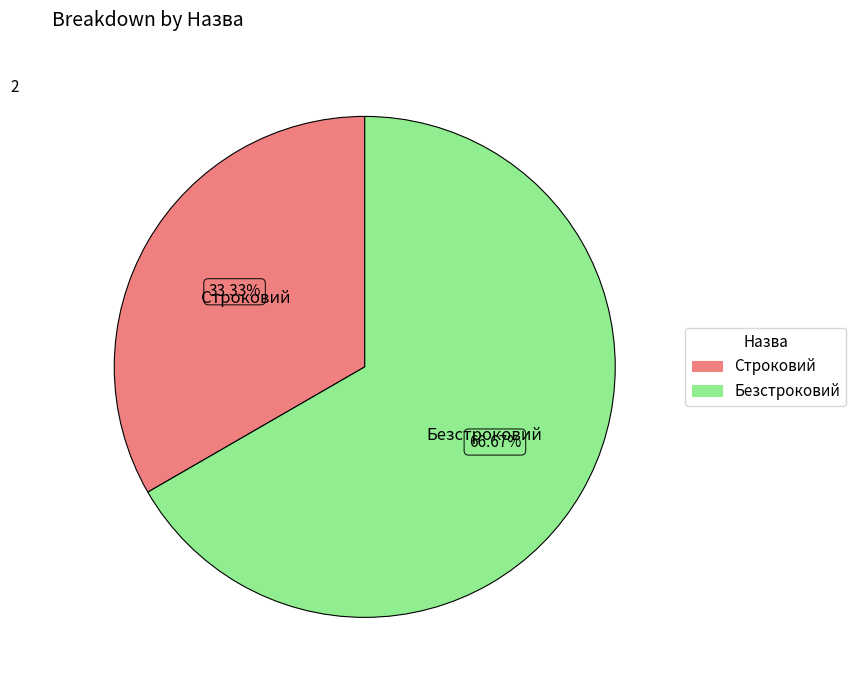

What percentage is NOT represented by Строковий?

66.7%